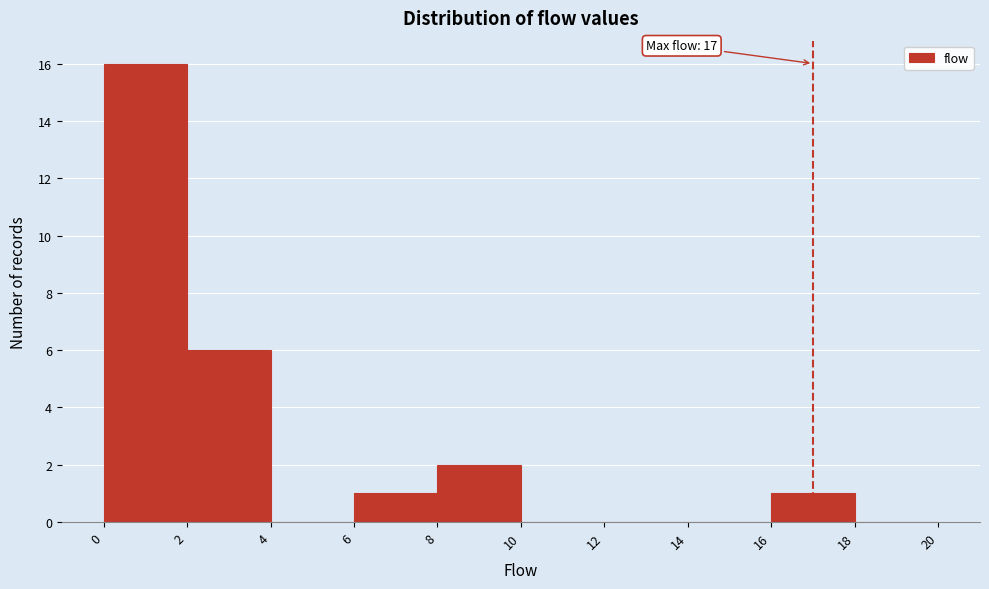

Over which range of the x-axis is the bar tallest?

0 to 2